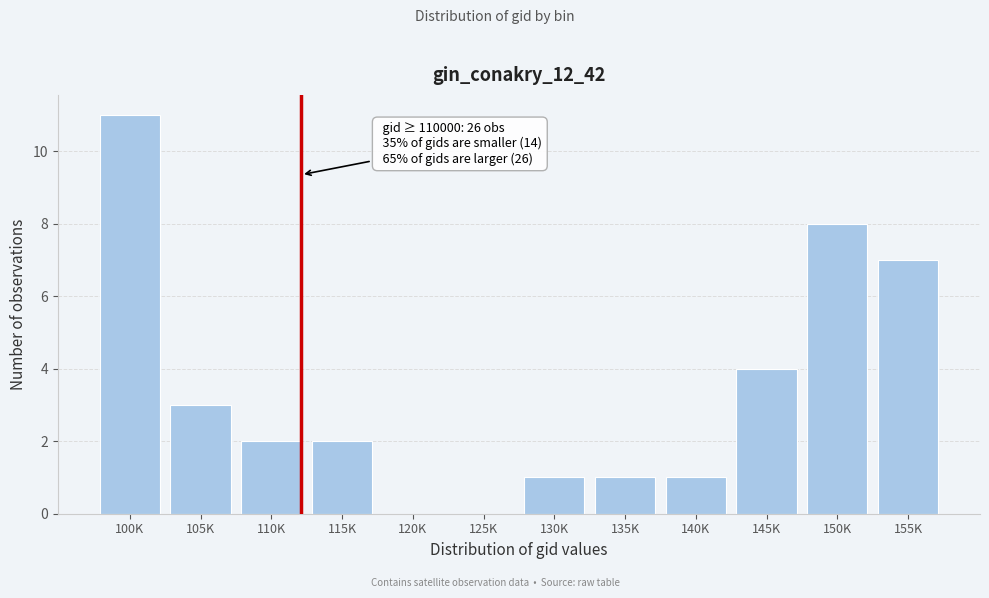

Reading right to left, list all the values displayed in this chart.

155K=7	150K=8	145K=4	140K=1	135K=1	130K=1	125K=0	120K=0	115K=2	110K=2	105K=3	100K=11